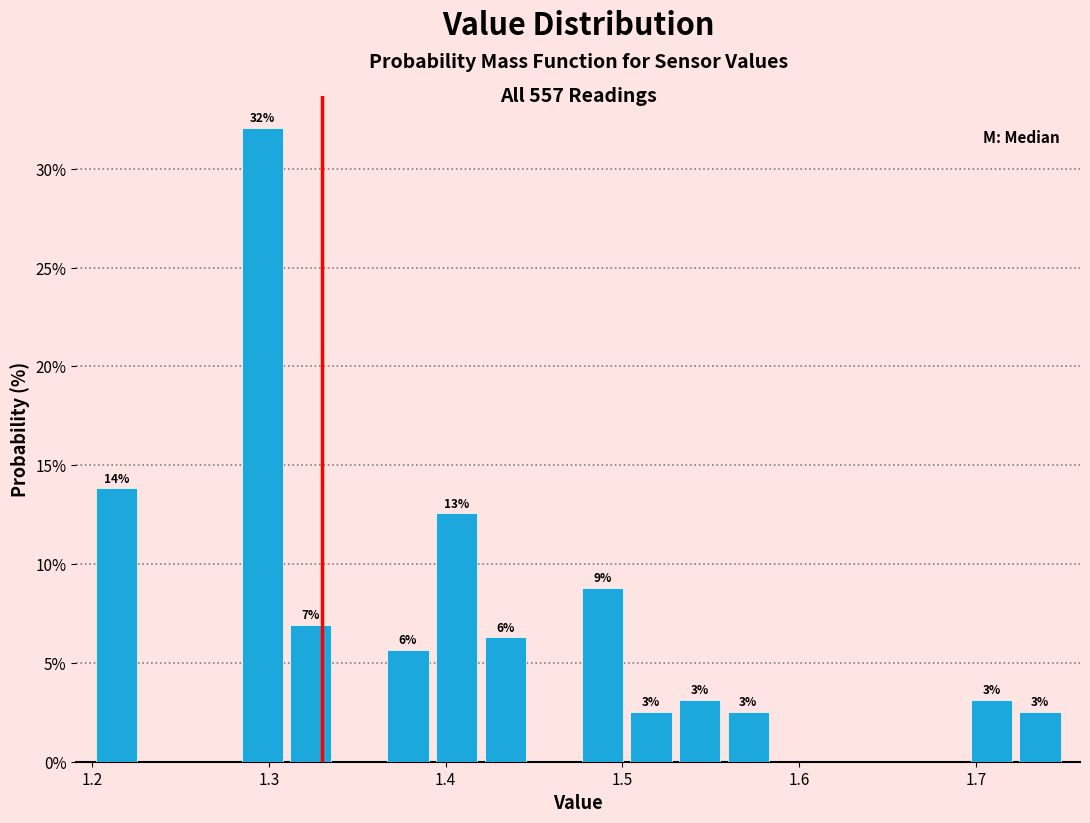

Around what value on the x-axis is the tallest bar? Give the approximate position of its centre, as read against the axis.

1.30